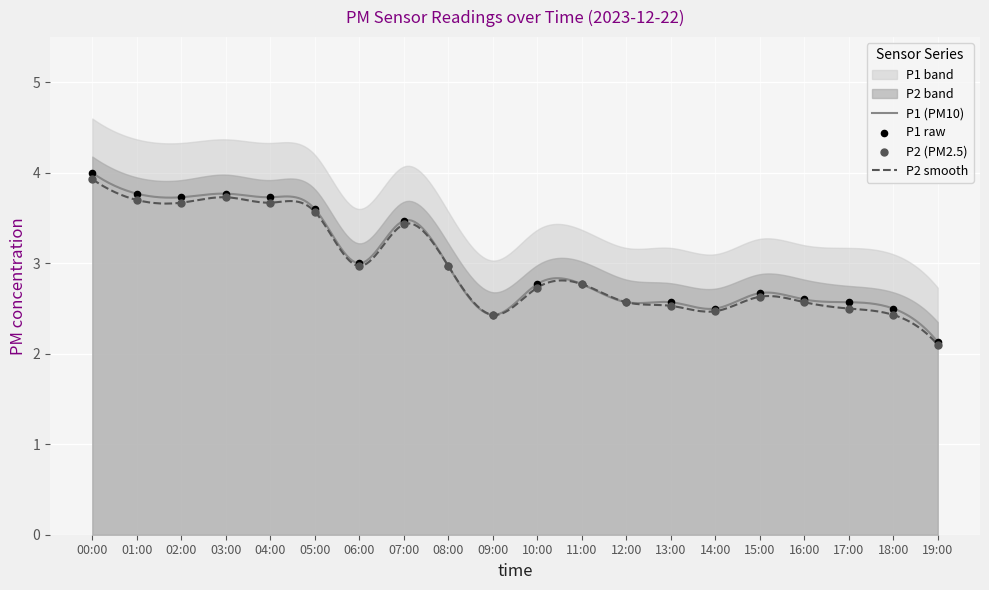

What is the lowest value of the P1 (PM10) series?

2.1